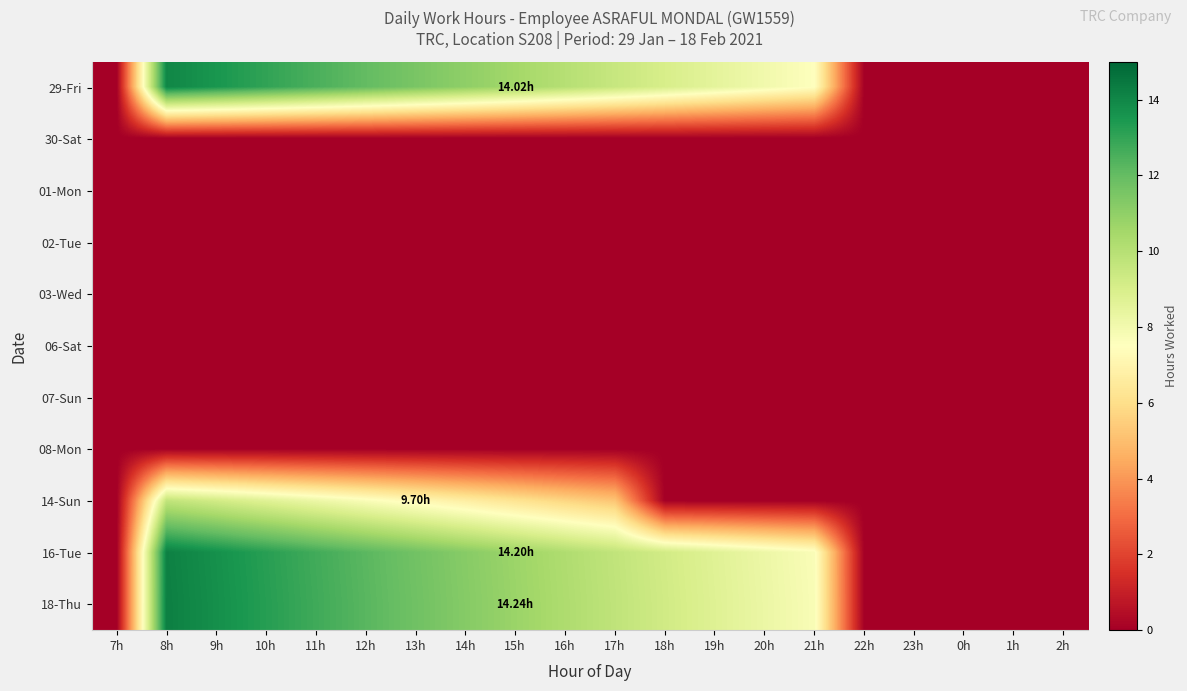

Rank the series at 17h from highest to lowest value.

18-Thu, 16-Tue, 29-Fri, 14-Sun, 30-Sat, 01-Mon, 02-Tue, 03-Wed, 06-Sat, 07-Sun, 08-Mon